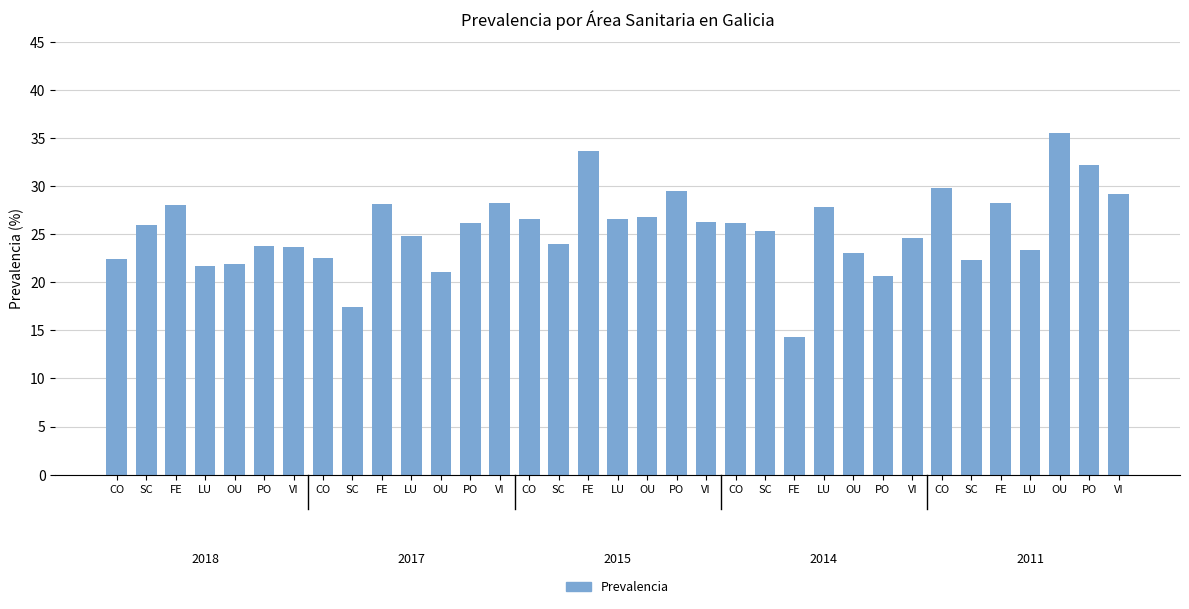

How many bars are there in total?

35